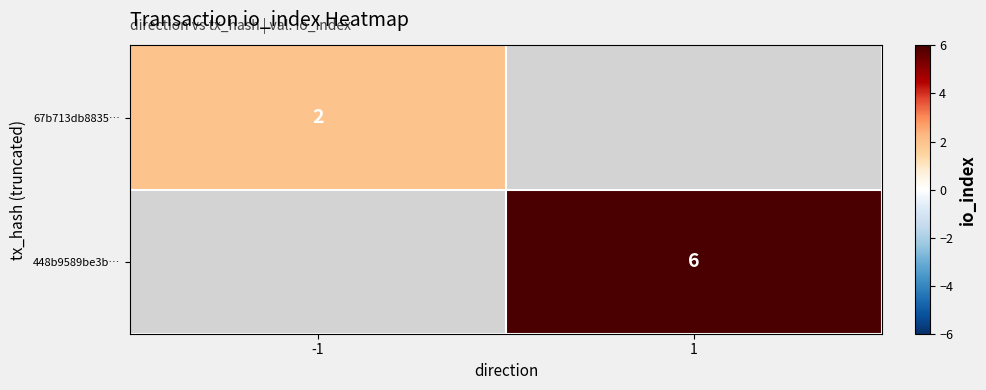

Is it true that 448b9589be3b… equals 2 at 1?

False